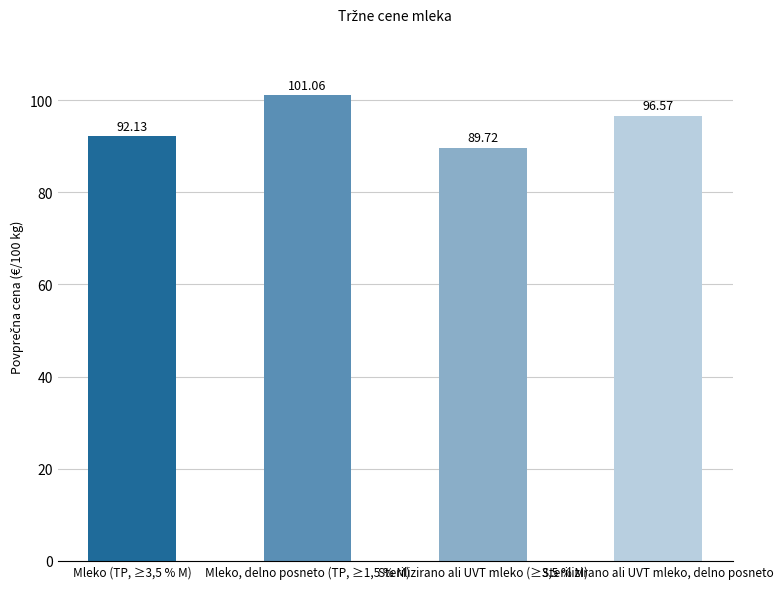

What is the difference between the maximum and second lowest values?

8.9